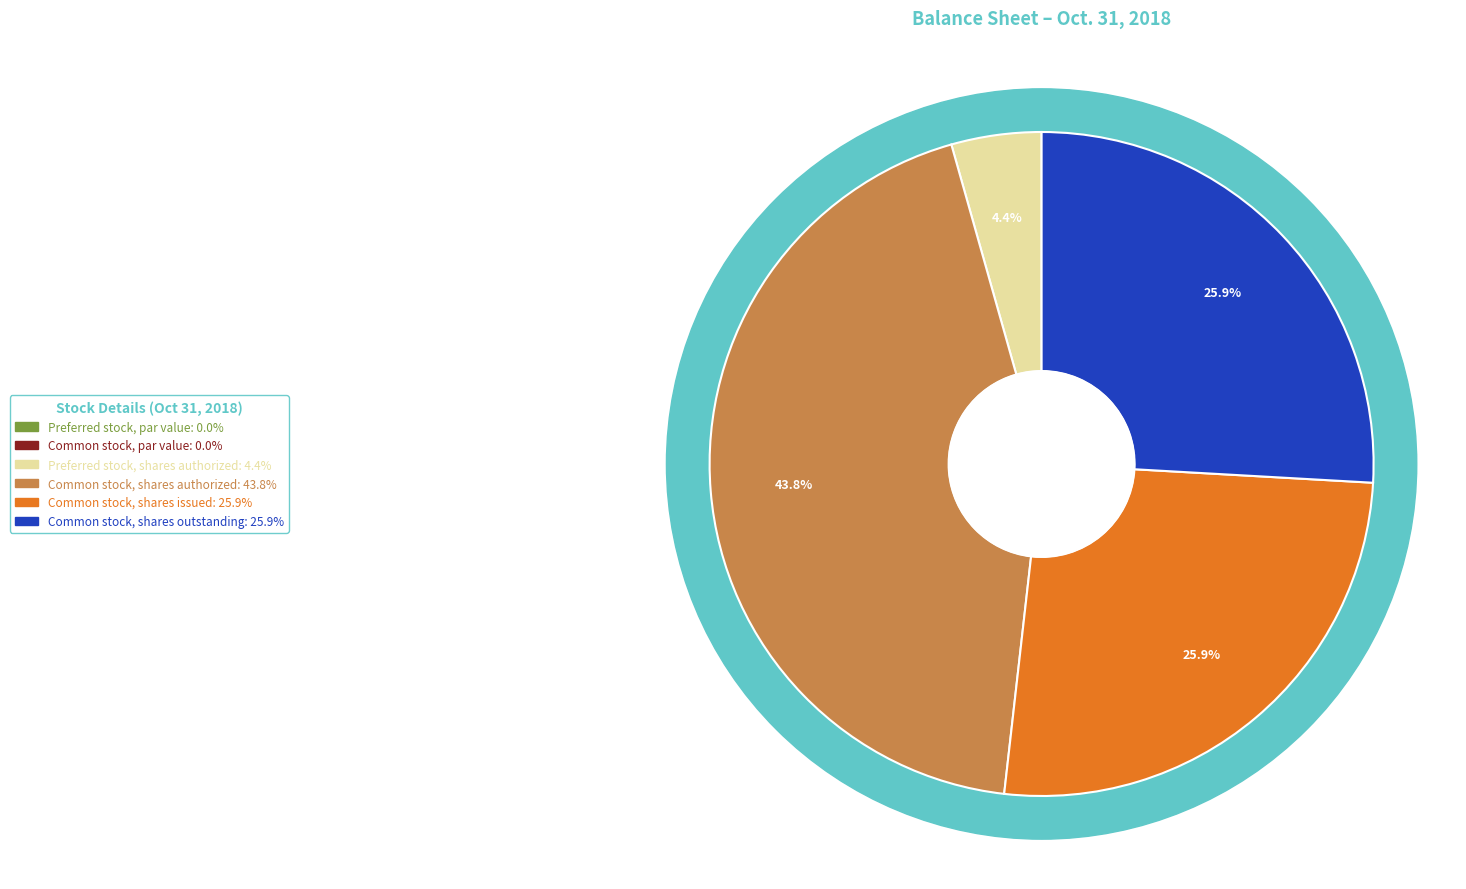

Does Common stock, par value represent more than half of the total?

No